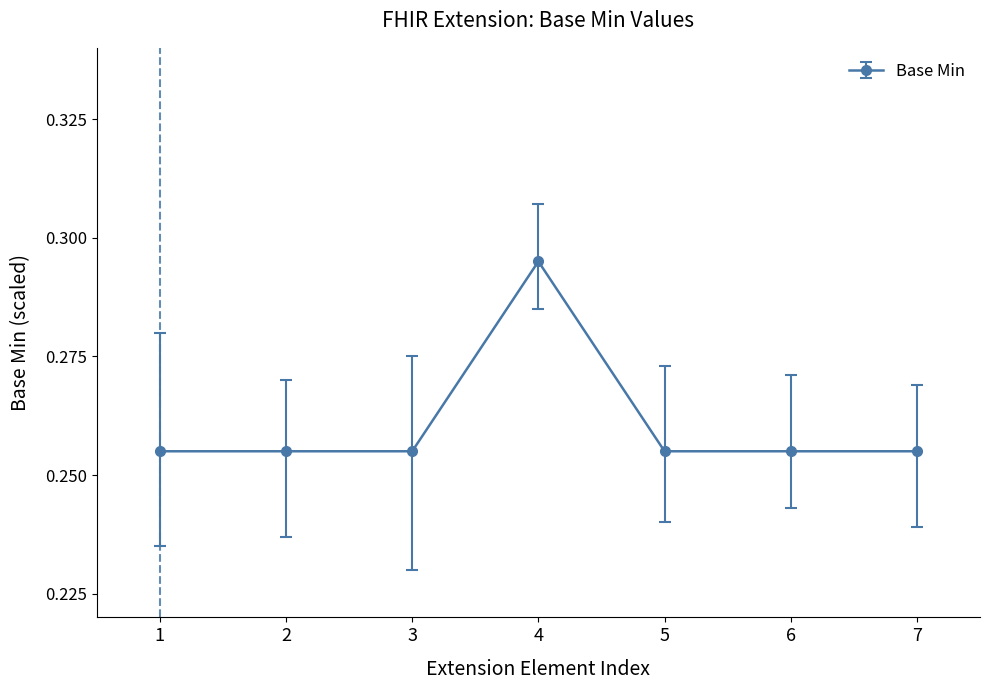

The chart shows a value of 0.4 at 5. True or false?

False